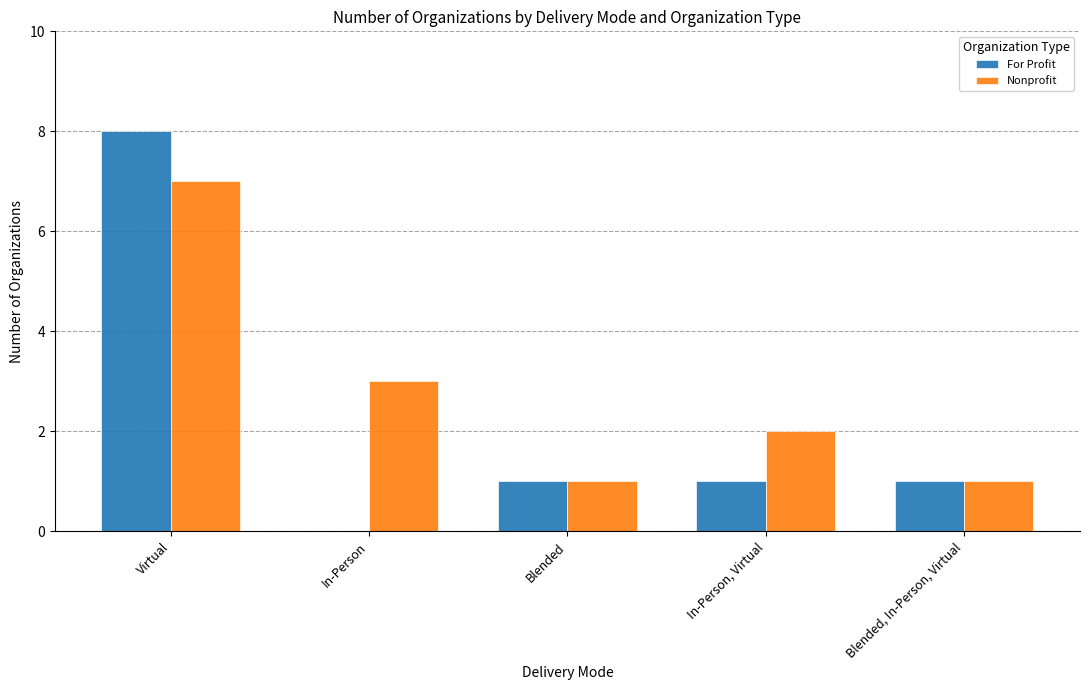

At which category is the sum across all series the highest?

Virtual